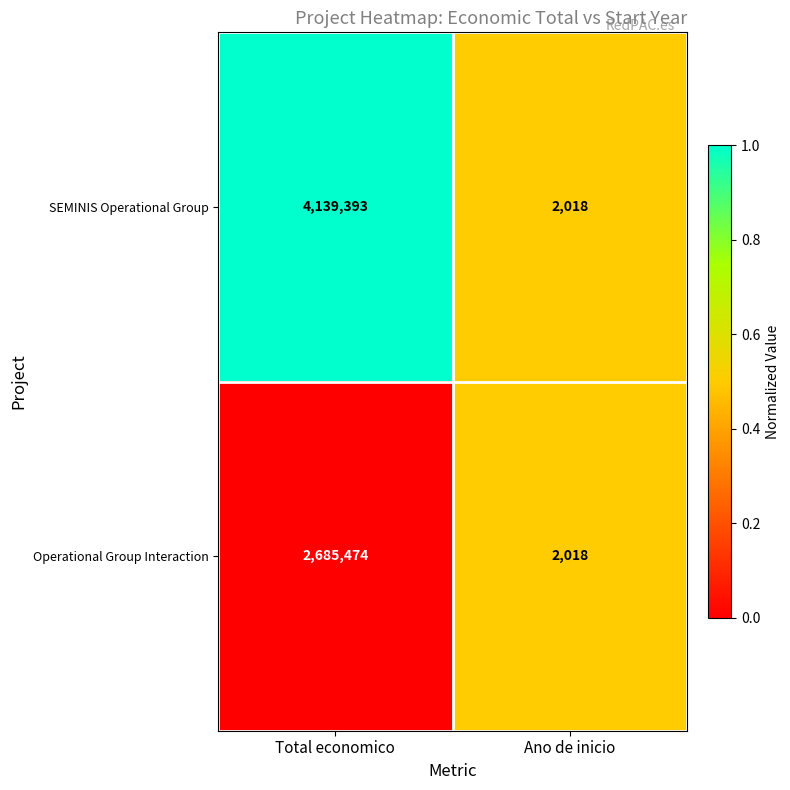

Which series has the largest range (max minus min)?

SEMINIS Operational Group